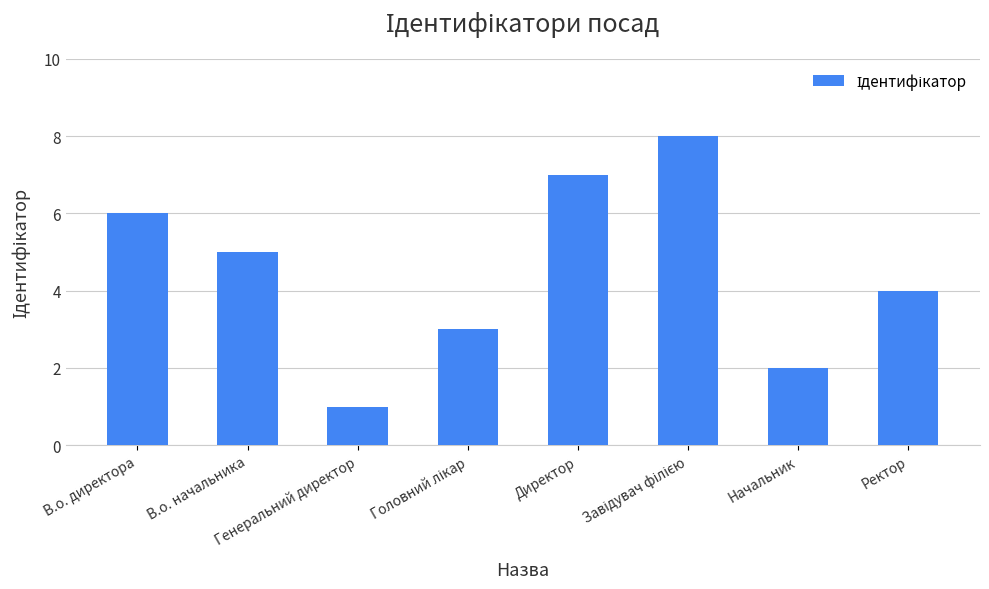

What is the maximum value shown in the chart?

8